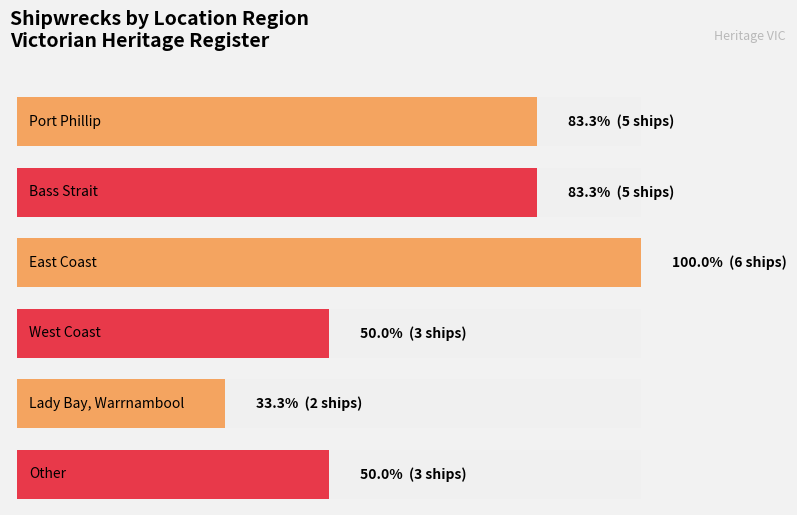

What is the average value?

4